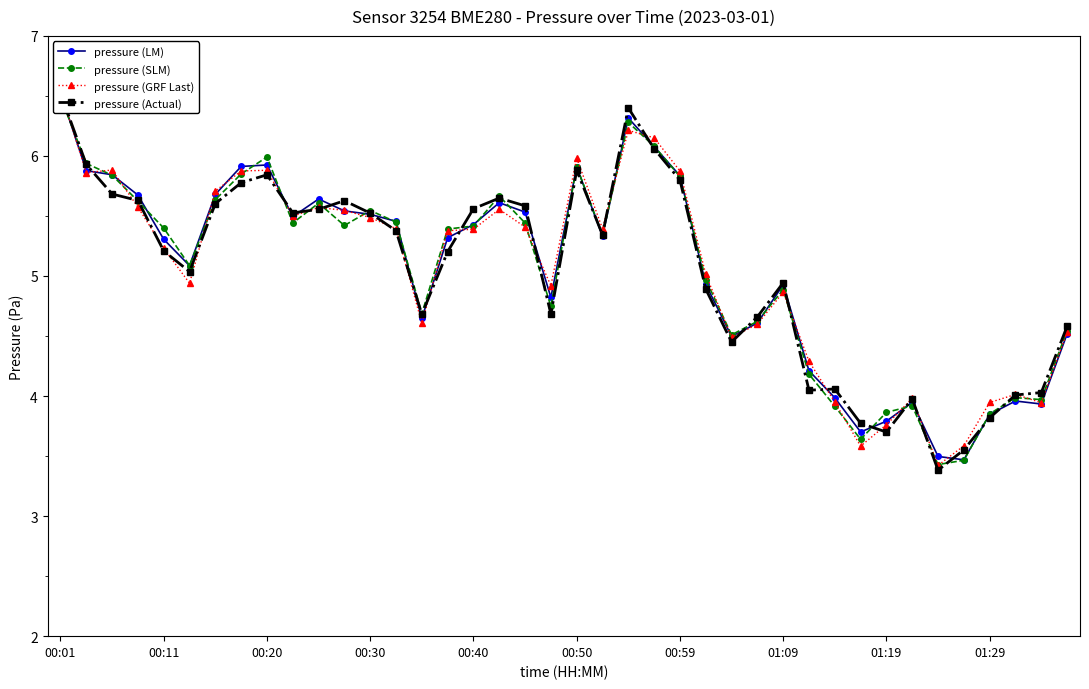

Which category has the highest value in the pressure (LM) series?

00:01